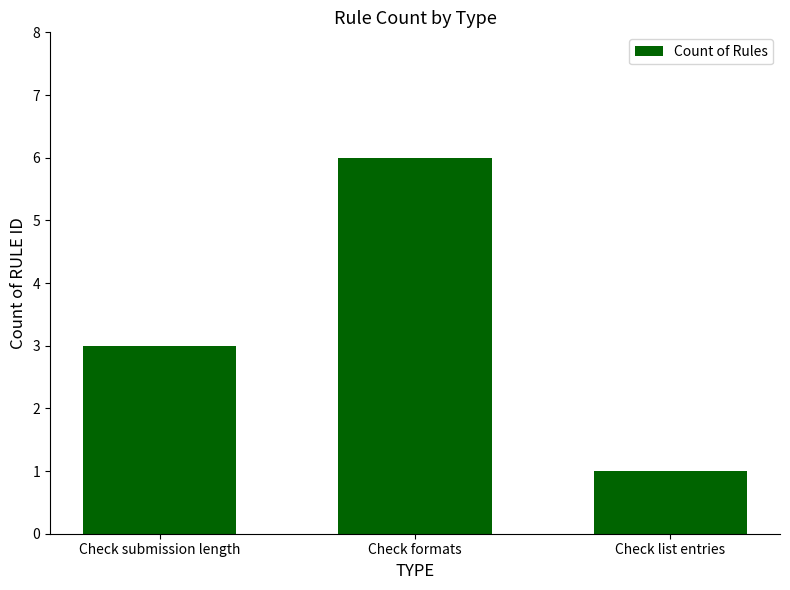

What is the label of the 2nd bar from the right?

Check formats